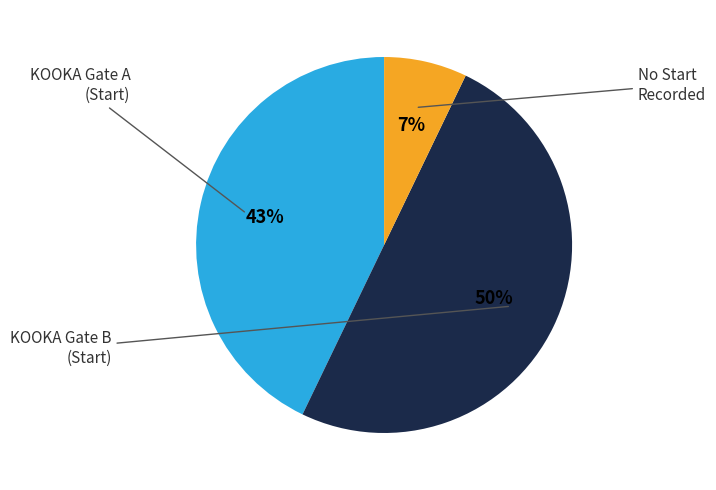

To the nearest percent, what is the average slice percentage?

33%